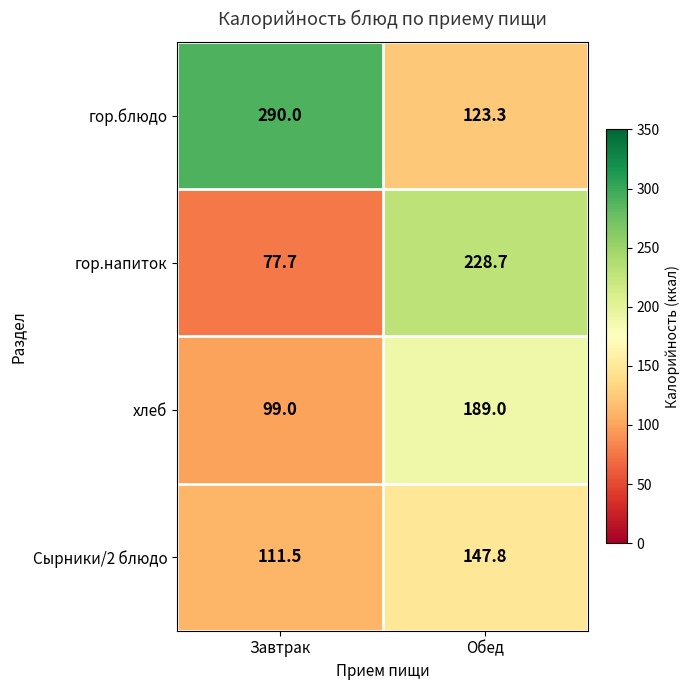

What is the spread (max minus min) of values at Обед?

105.4